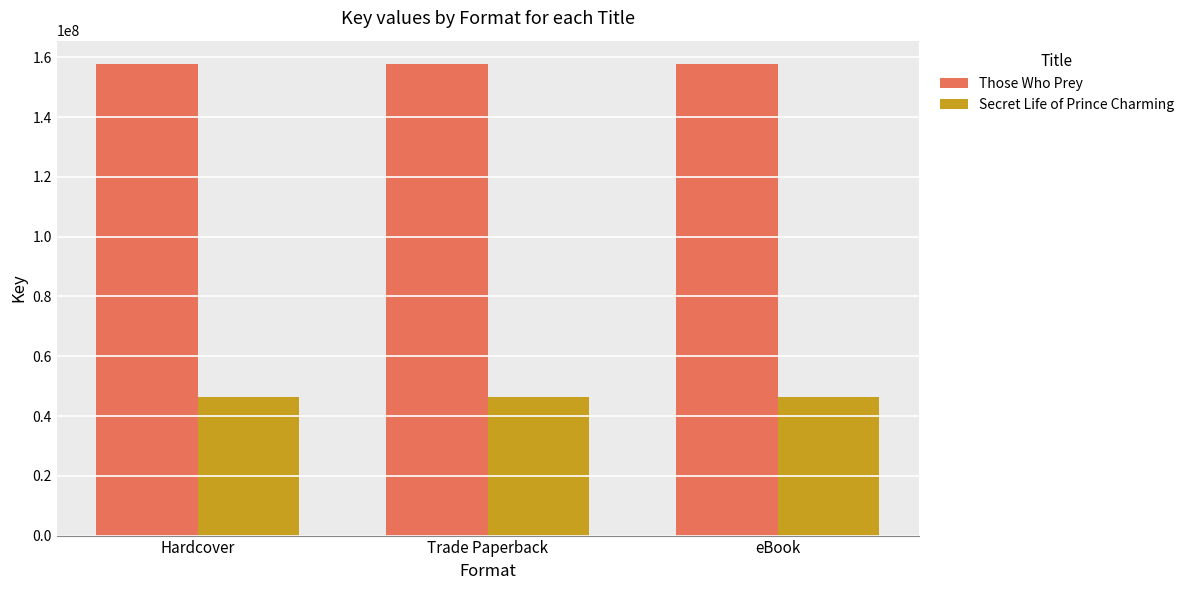

What is the minimum value for Those Who Prey?

157675937